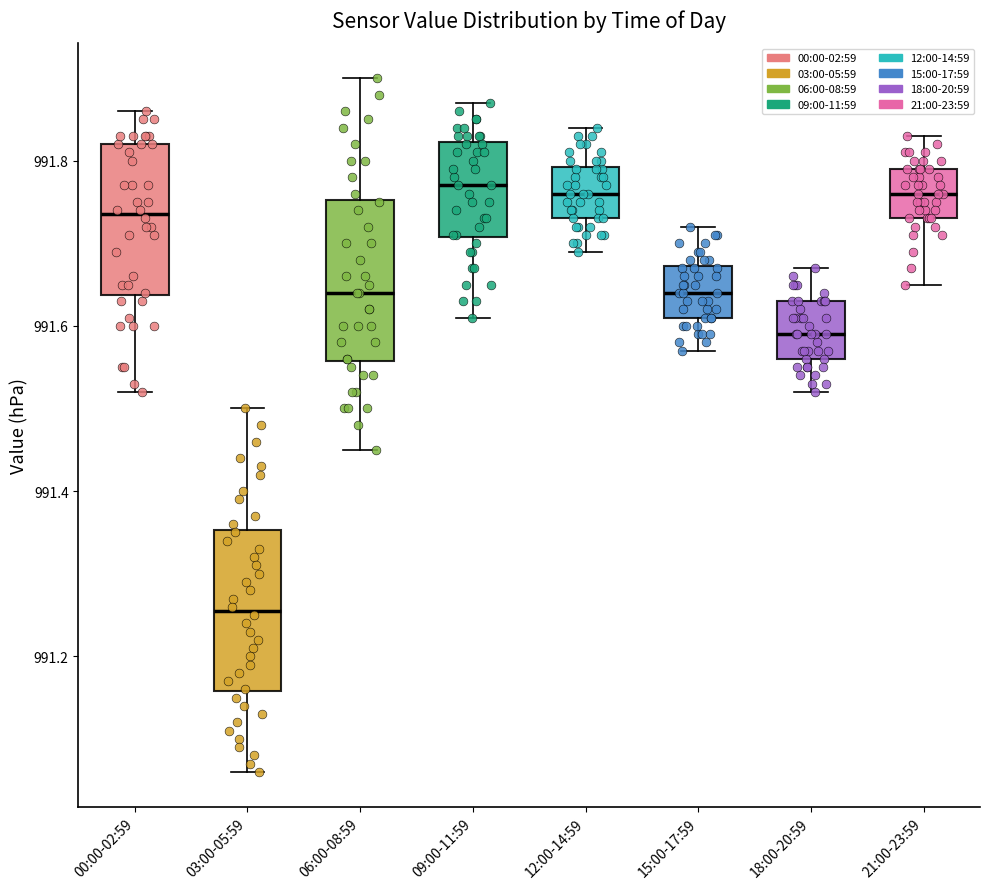

Reading left to right, read every box against the y-axis: the position of its median line, the range the box covers, and the ends of its whiskers. The values are not printed on the chart, so give them approximately, as read against the axis.

00:00-02:59: median 991.74, box 991.64 to 991.82, whiskers 991.52 to 991.86
03:00-05:59: median 991.26, box 991.16 to 991.36, whiskers 991.06 to 991.50
06:00-08:59: median 991.64, box 991.56 to 991.76, whiskers 991.46 to 991.90
09:00-11:59: median 991.78, box 991.70 to 991.82, whiskers 991.62 to 991.88
12:00-14:59: median 991.76, box 991.74 to 991.80, whiskers 991.70 to 991.84
15:00-17:59: median 991.64, box 991.62 to 991.68, whiskers 991.58 to 991.72
18:00-20:59: median 991.60, box 991.56 to 991.64, whiskers 991.52 to 991.68
21:00-23:59: median 991.76, box 991.74 to 991.80, whiskers 991.66 to 991.84